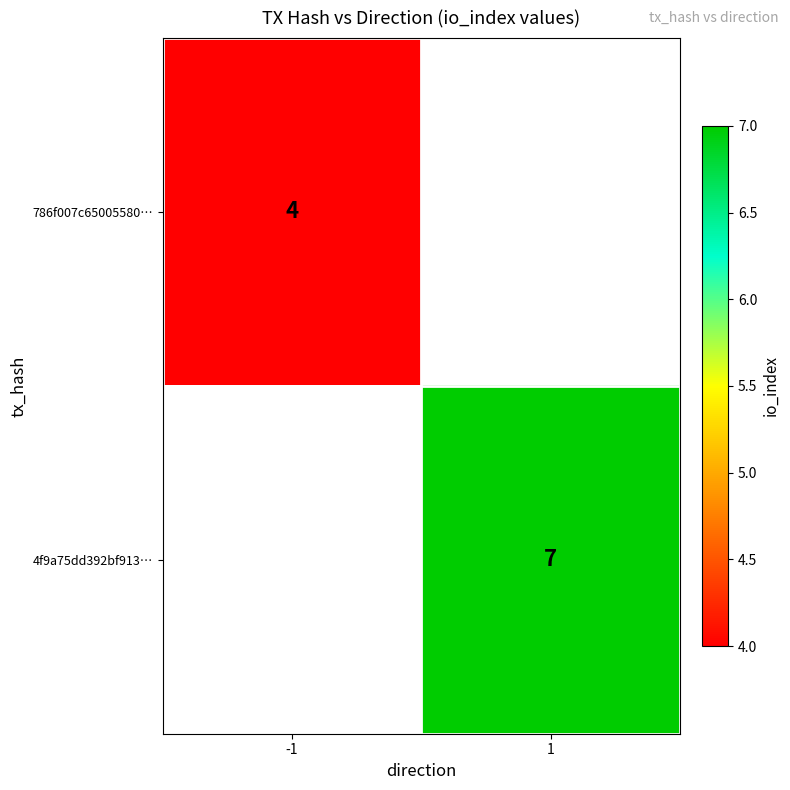

The 4f9a75dd392bf913… series shows 7 at 1. True or false?

True